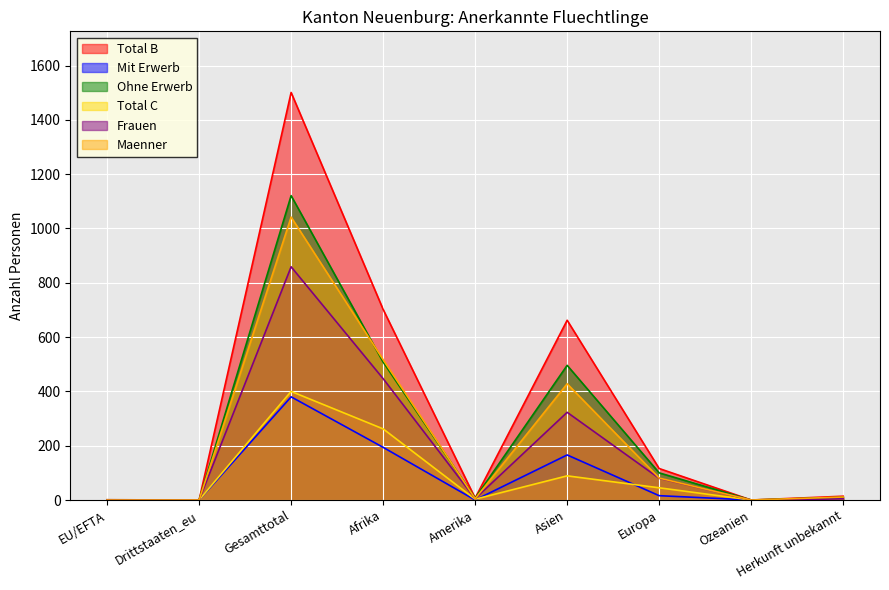

At how many categories does at least one series exceed 918?

1